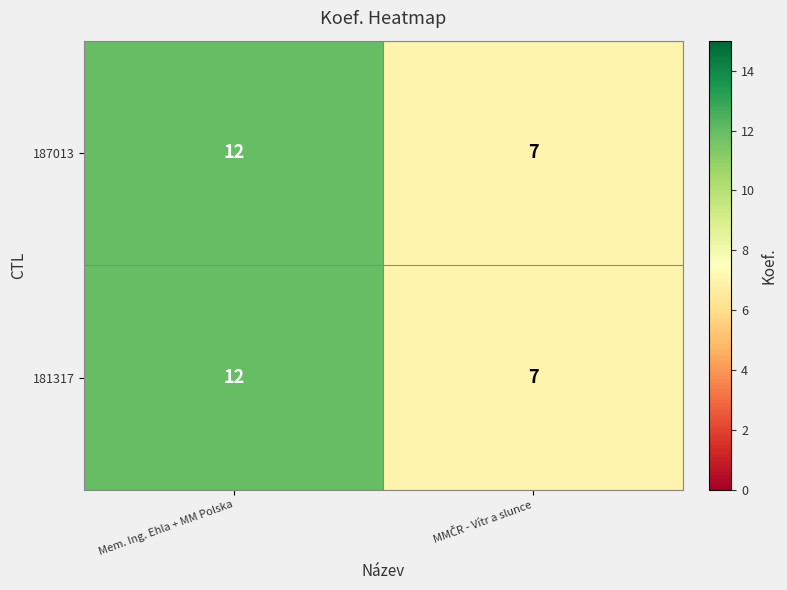

What is the sum of all 187013 values?

19